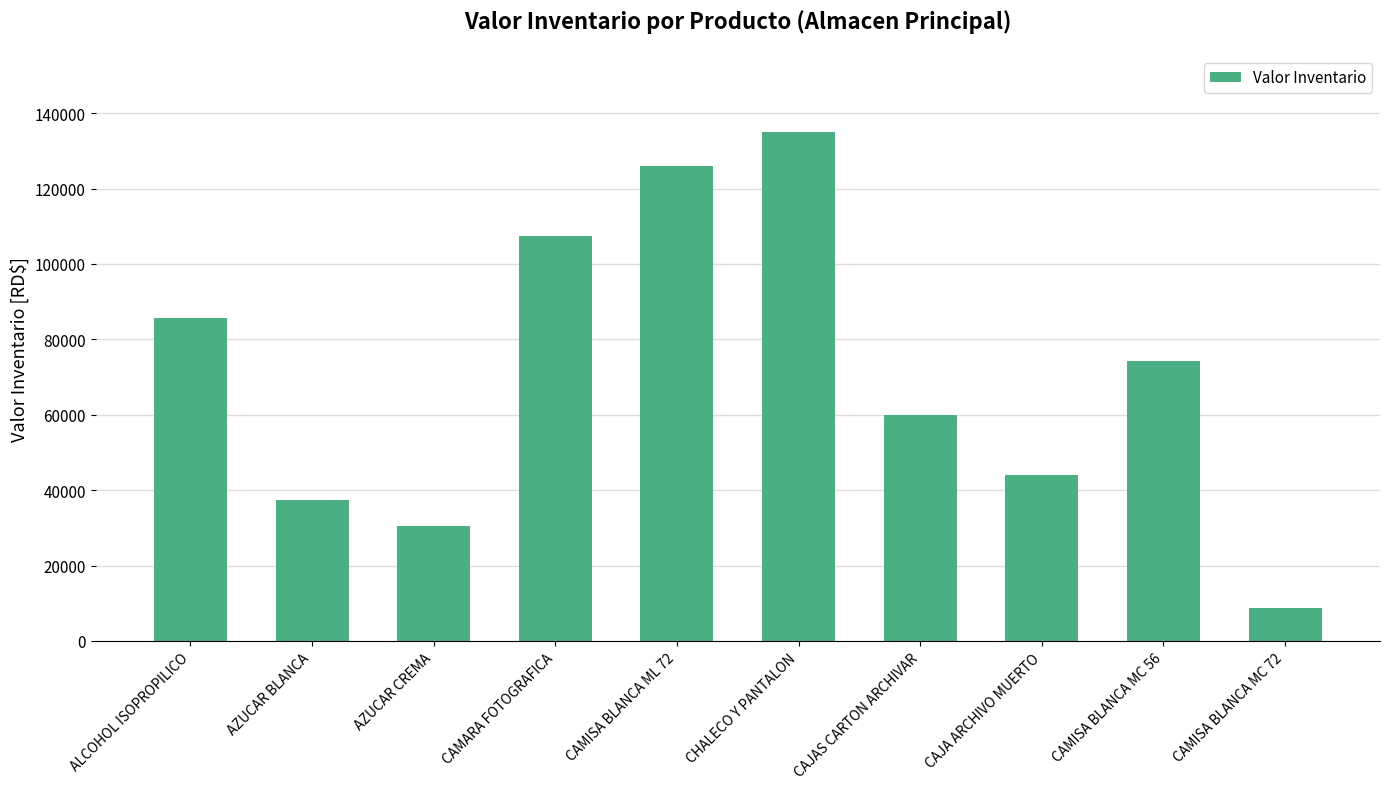

What is the label of the 10th bar from the left?

CAMISA BLANCA MC 72